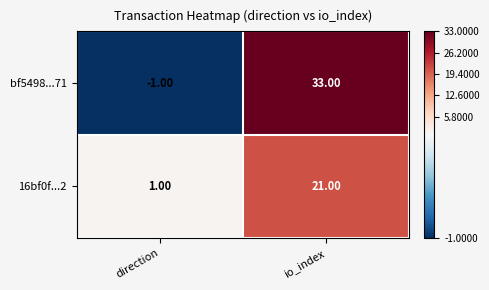

At which label does 16bf0f...2 reach its peak?

io_index